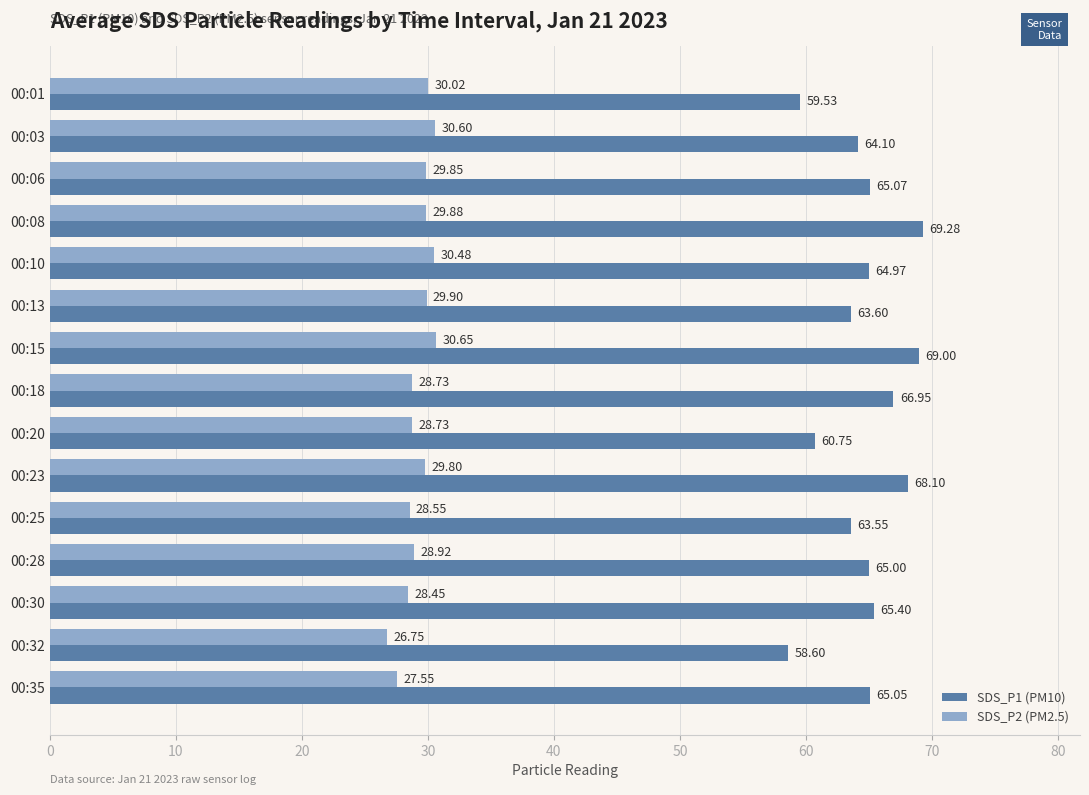

What is the sum of the SDS_P2 (PM2.5) values at 00:06 and 00:10?

60.3